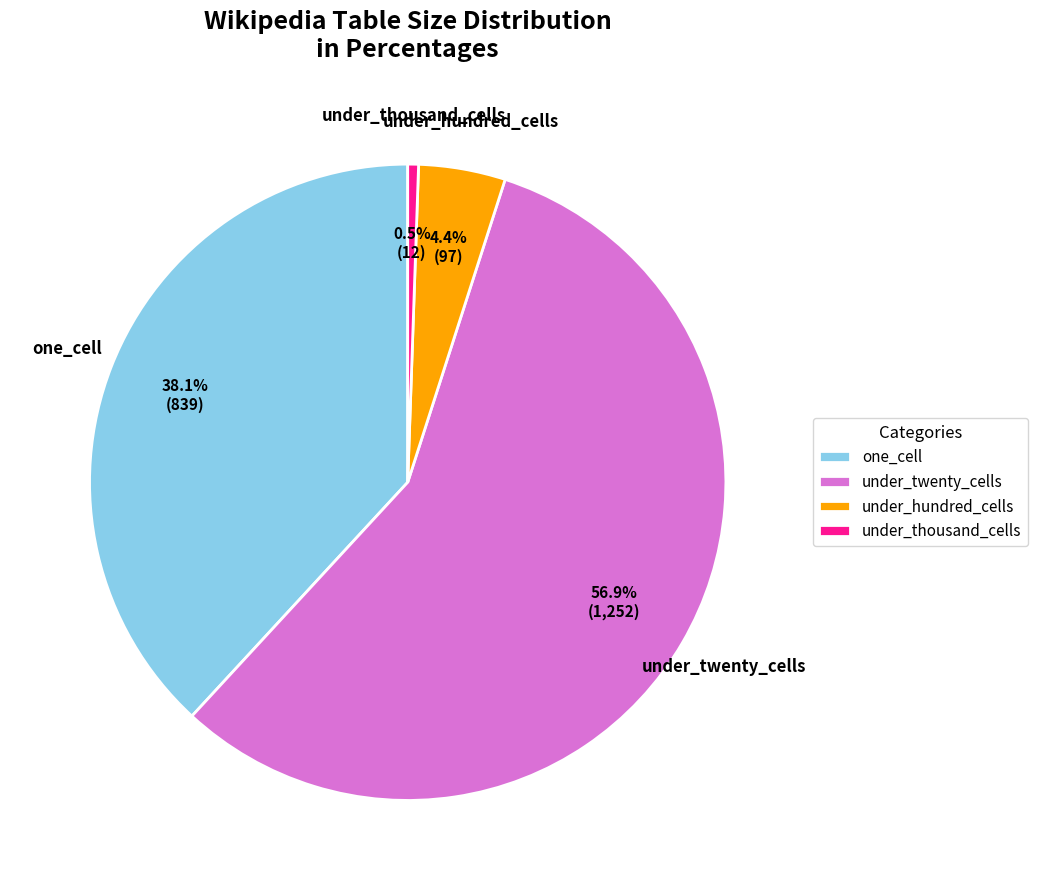

To the nearest percent, what portion does under_hundred_cells represent?

4%